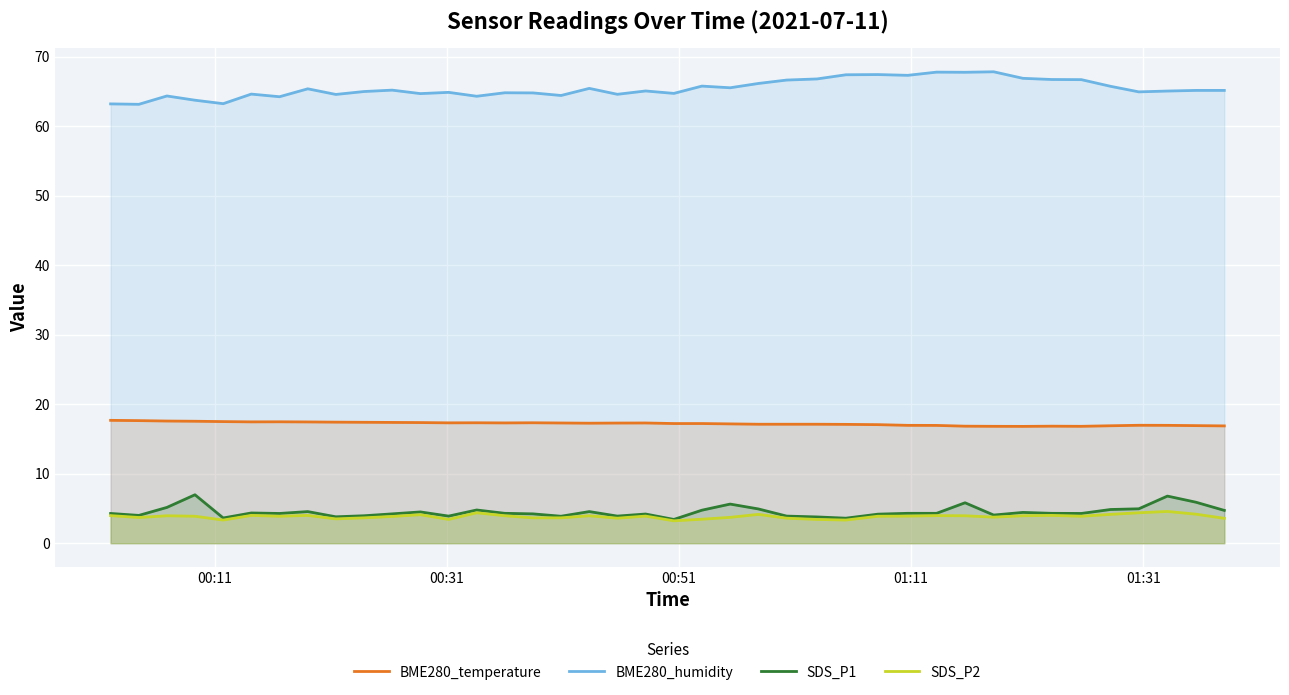

True or false: SDS_P2 and BME280_temperature cross at least once.

False